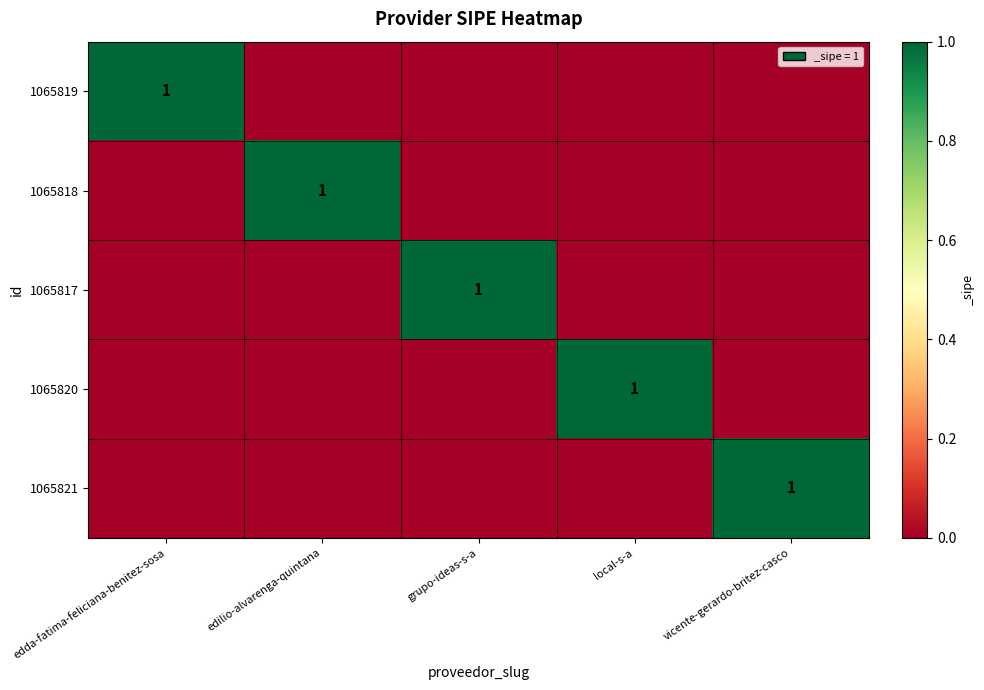

The 1065819 series shows 1 at edda-fatima-feliciana-benitez-sosa. True or false?

True